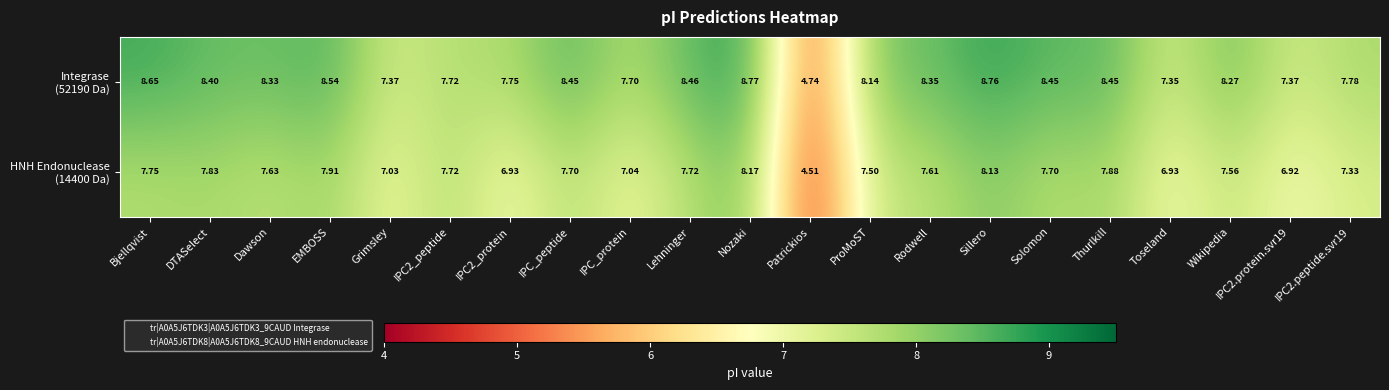

Which label corresponds to the largest value in the chart?

Nozaki